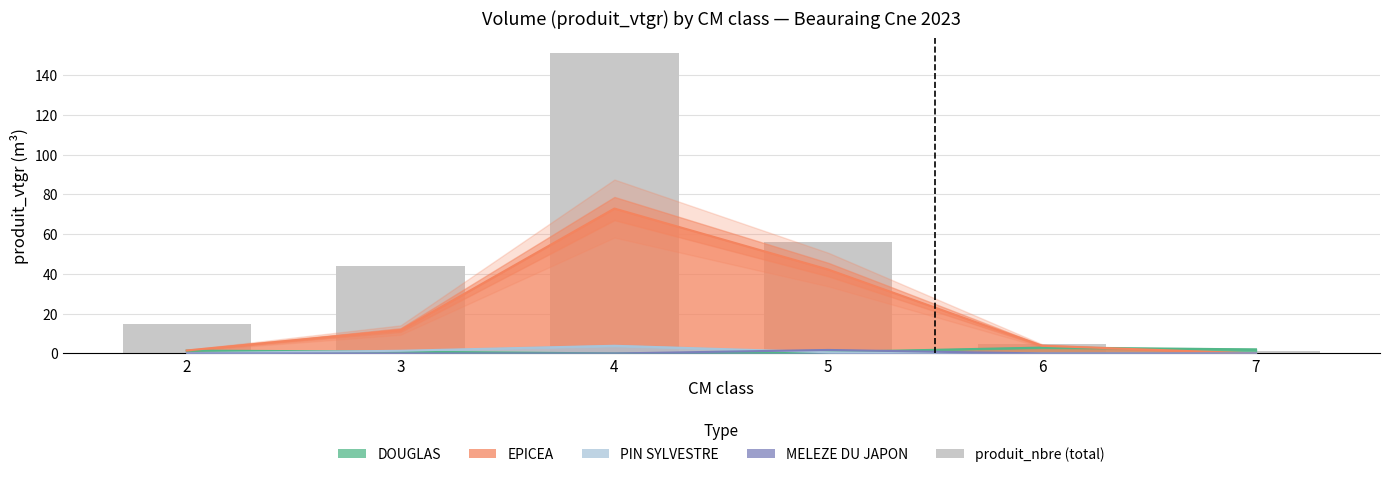

Which has a higher value, 5 or 4?

4